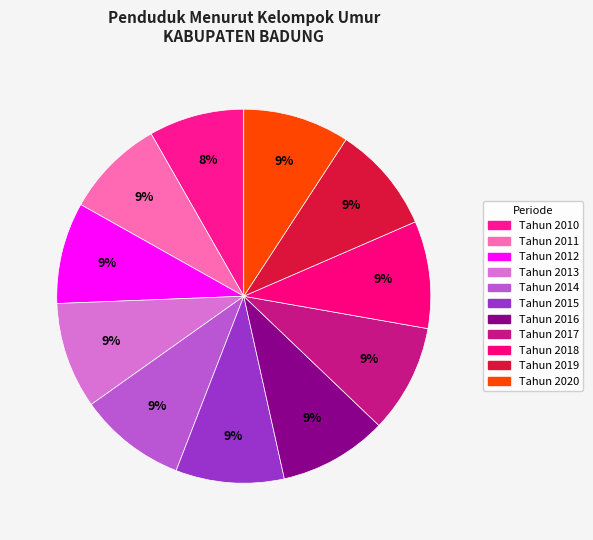

Count the number of slices in the pie.

11